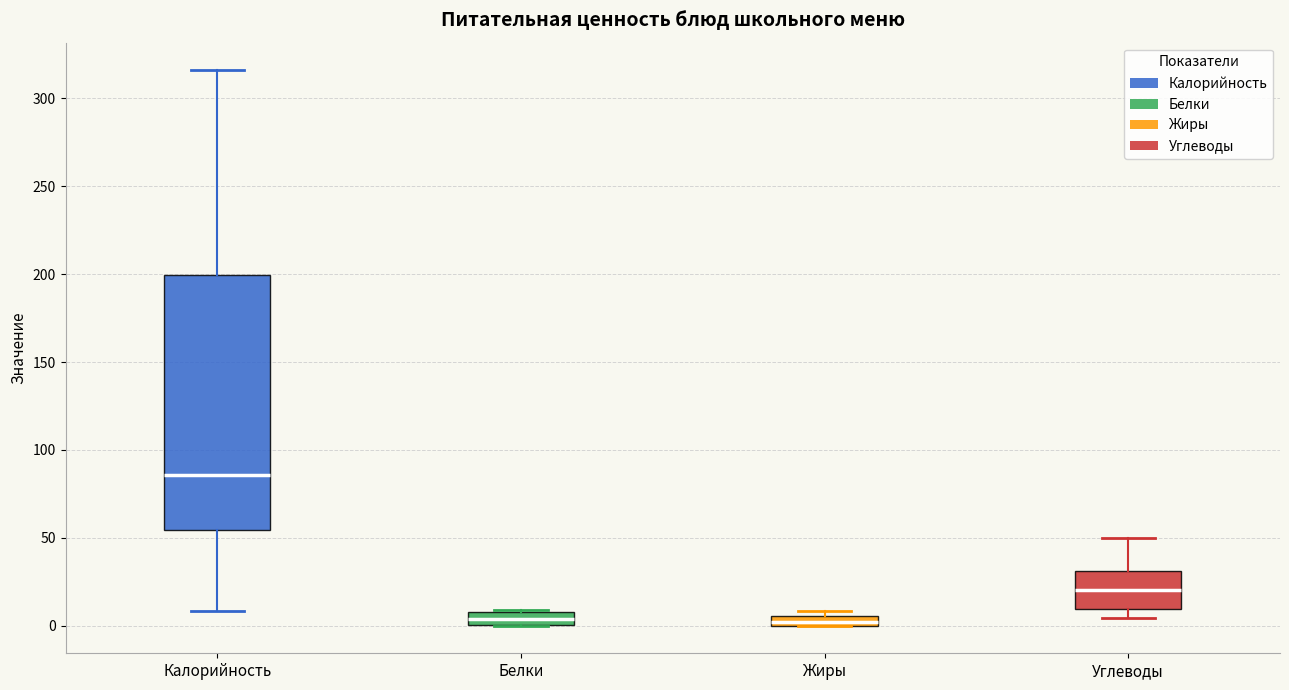

Where does the upper whisker of the box for Углеводы end on the y-axis? The values are not printed on the chart, so give them approximately, as read against the axis.

50